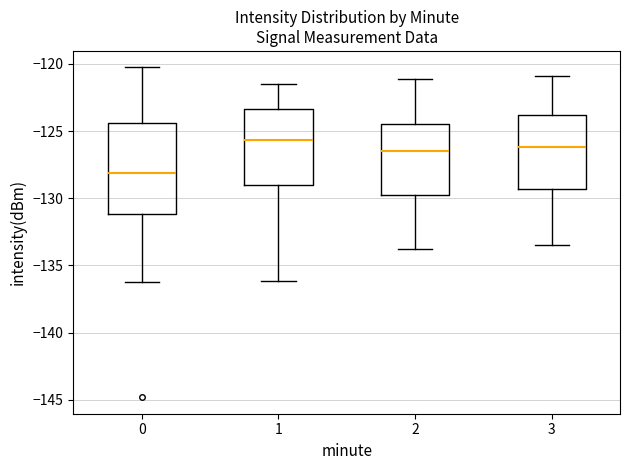

Reading left to right, transcribe this box plot: for each box, give where its median line is, the range the box spans, and where its two whiskers end, as read against the y-axis. The values are not printed on the chart, so give them approximately, as read against the axis.

0: median -128.0, box -131.0 to -124.5, whiskers -136.0 to -120.5
1: median -125.5, box -129.0 to -123.5, whiskers -136.0 to -121.5
2: median -126.5, box -129.5 to -124.5, whiskers -134.0 to -121.0
3: median -126.0, box -129.5 to -124.0, whiskers -133.5 to -121.0